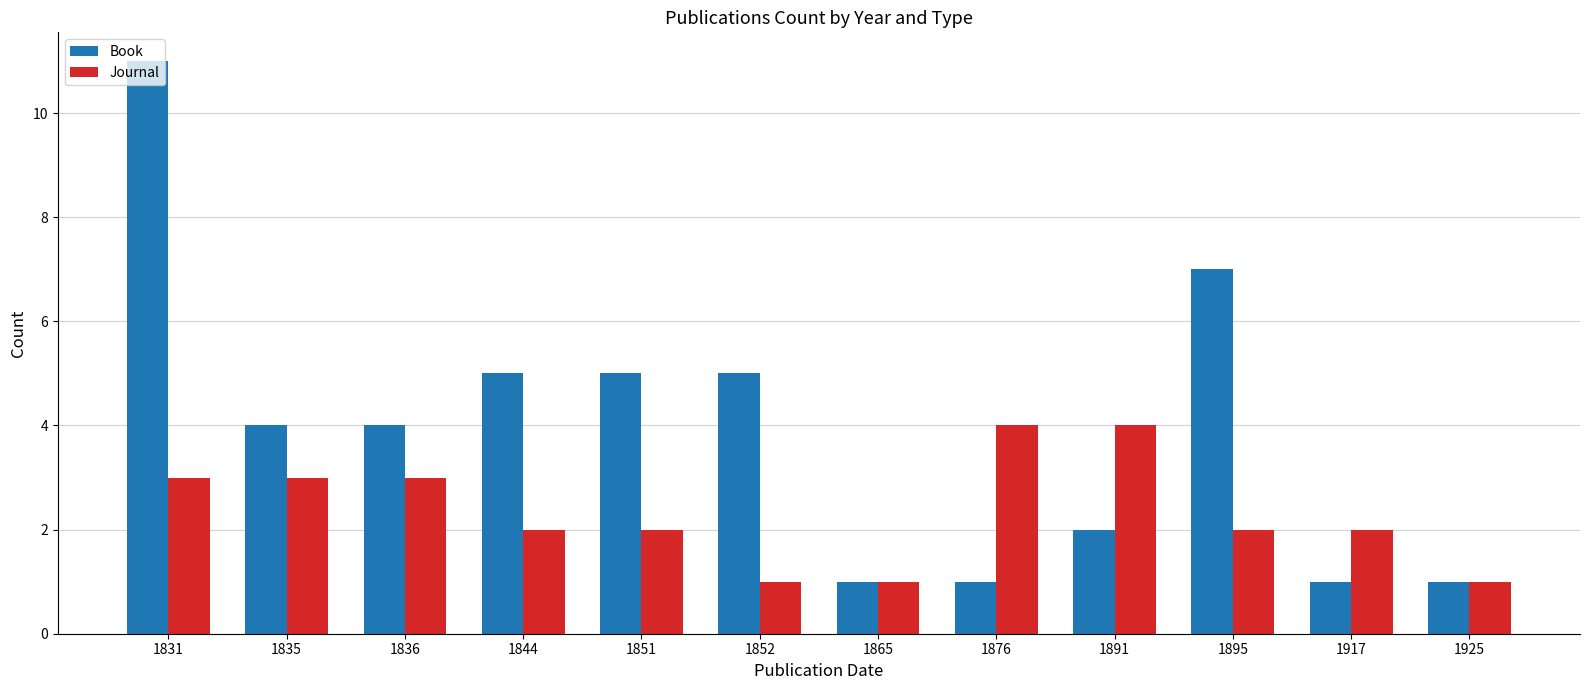

Reading left to right, extract all data points from this chart.

Book: 11	4	4	5	5	5	1	1	2	7	1	1
Journal: 3	3	3	2	2	1	1	4	4	2	2	1